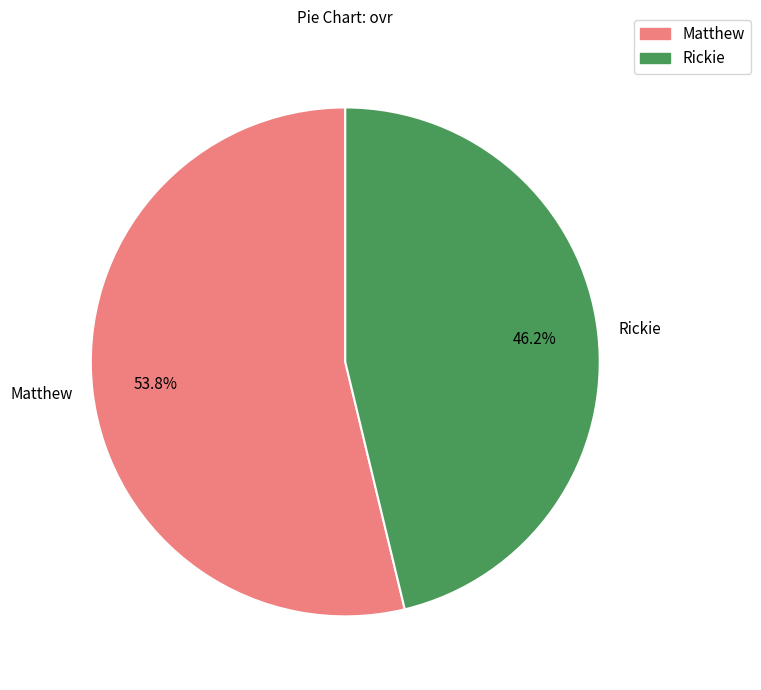

Approximately how many times larger is the value at Matthew compared to Rickie?

1.2